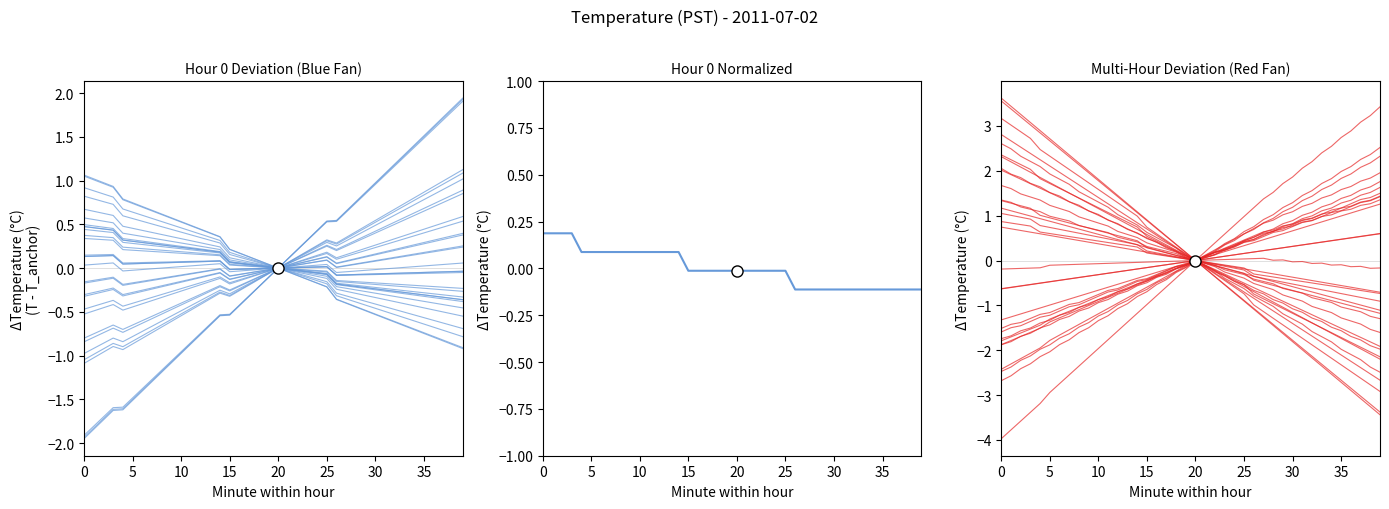

How many categories are shown in the chart?

40